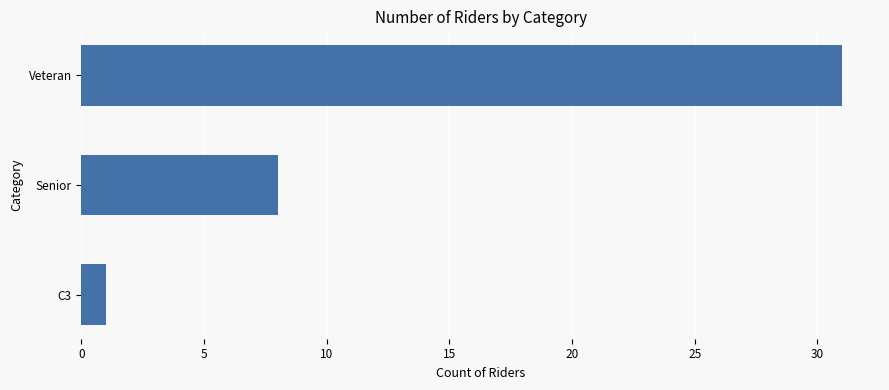

Reading bottom to top, what are all the values shown in this chart?

1	8	31